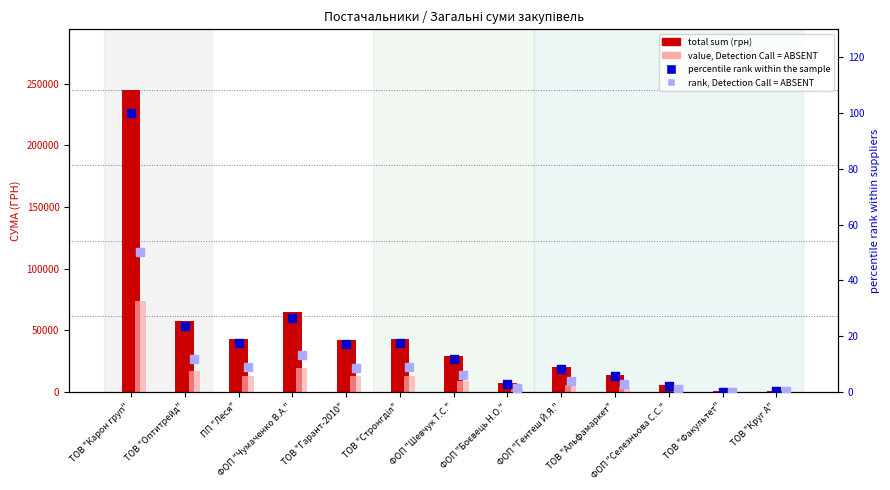

Which series reaches the minimum Y coordinate?

rank, Detection Call = ABSENT